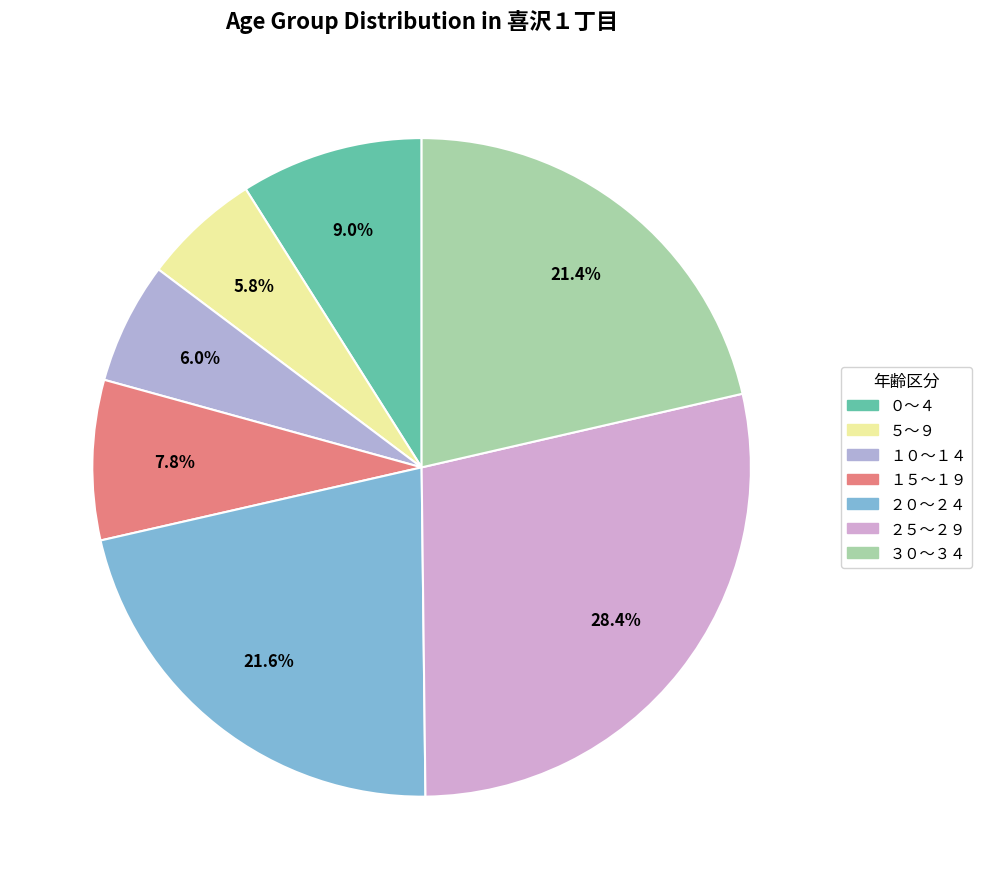

To the nearest percent, what is the average slice percentage?

14%